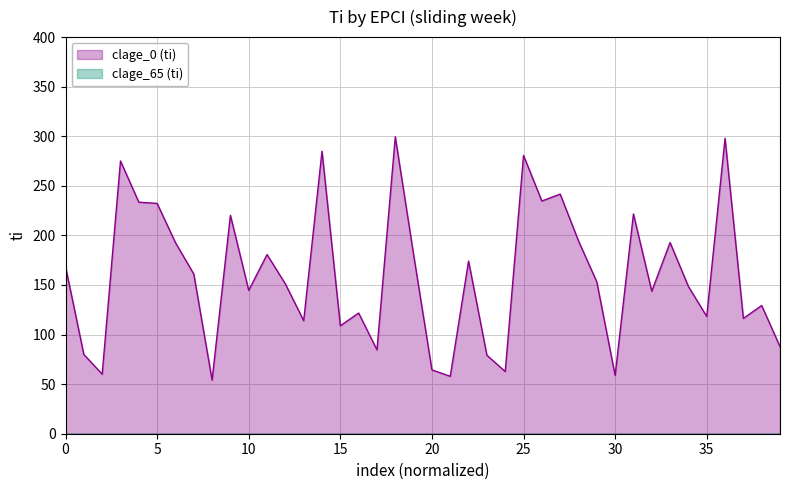

What is the value of the 40th point from the left?

87.9